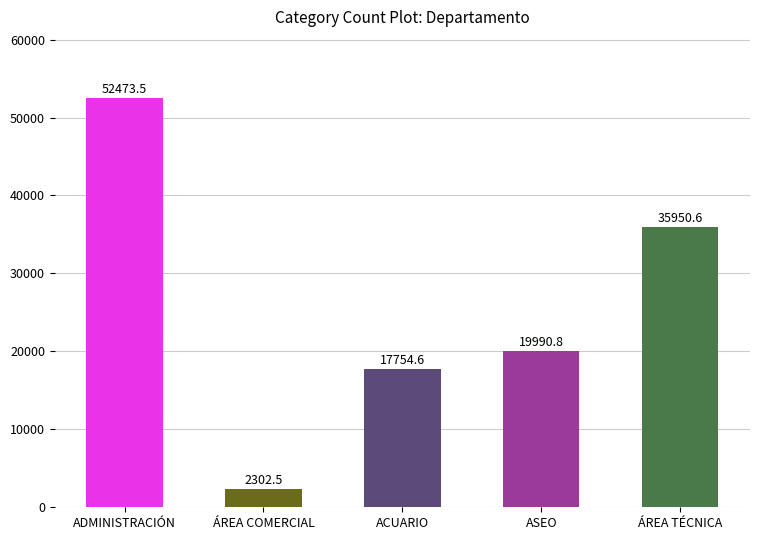

Read the value at ASEO.

19990.8